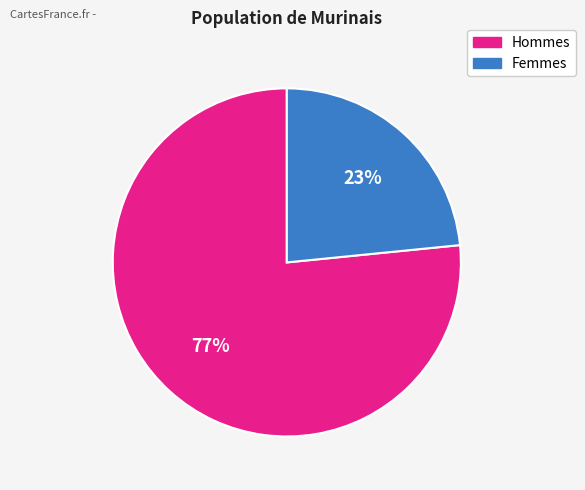

How many segments does this pie chart have?

2